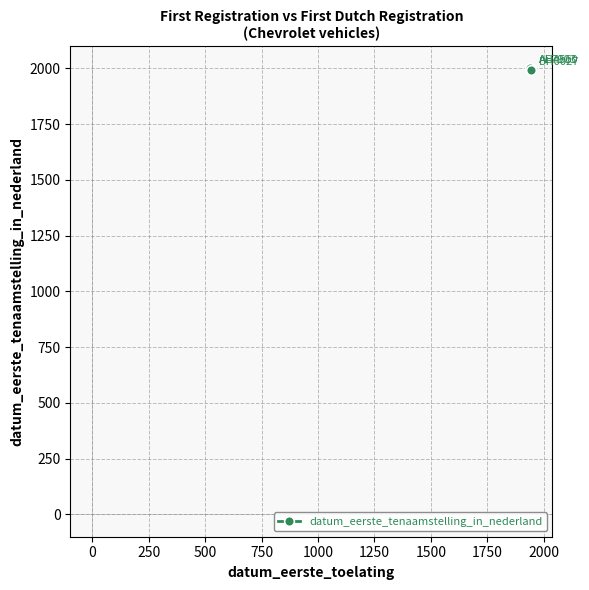

How many data points are less than 1999?

1